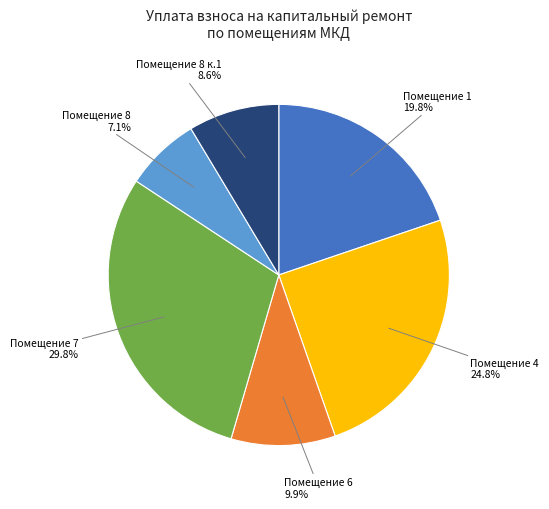

Count the number of slices in the pie.

6